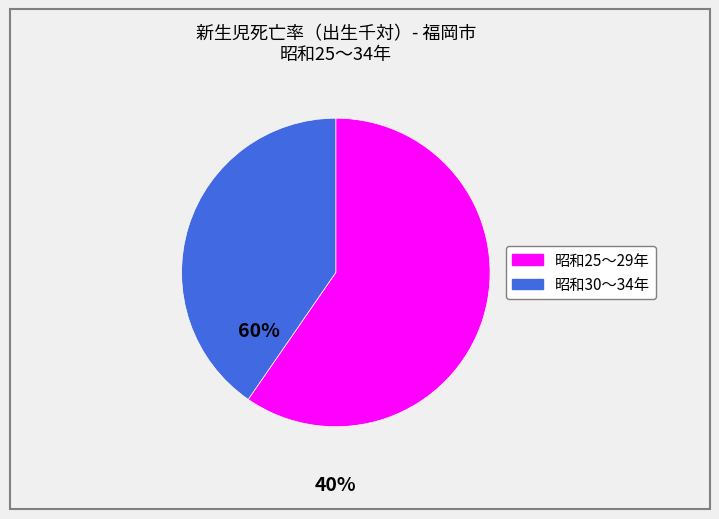

Is there any slice that represents more than half of the pie?

Yes